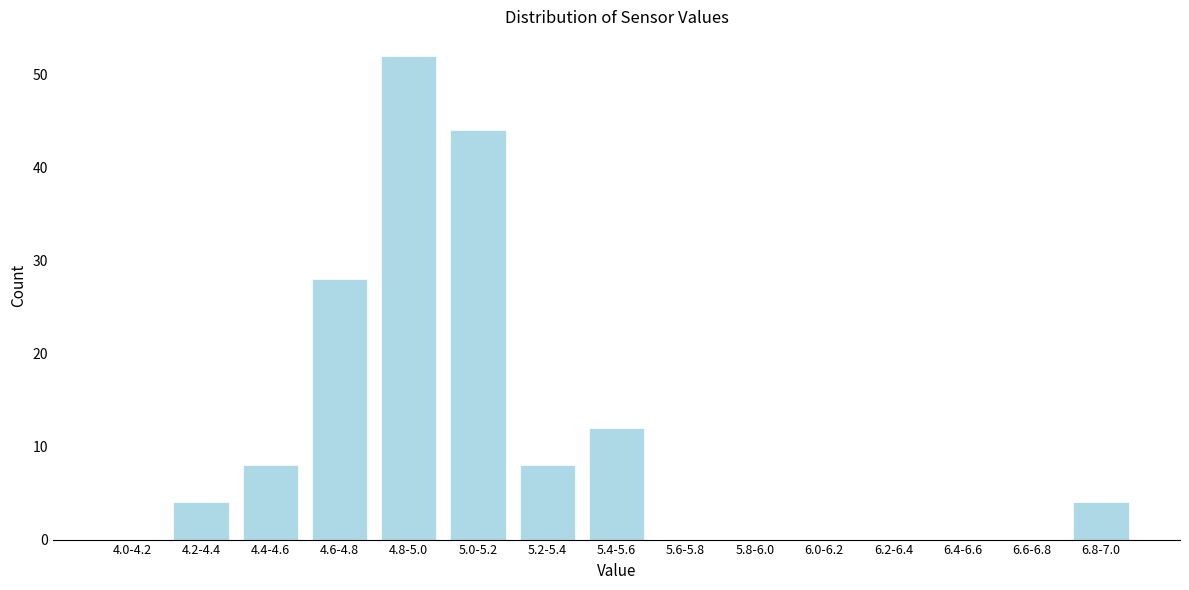

Reading left to right, extract all data points from this chart.

4.0-4.2=0	4.2-4.4=4	4.4-4.6=8	4.6-4.8=28	4.8-5.0=52	5.0-5.2=44	5.2-5.4=8	5.4-5.6=12	5.6-5.8=0	5.8-6.0=0	6.0-6.2=0	6.2-6.4=0	6.4-6.6=0	6.6-6.8=0	6.8-7.0=4